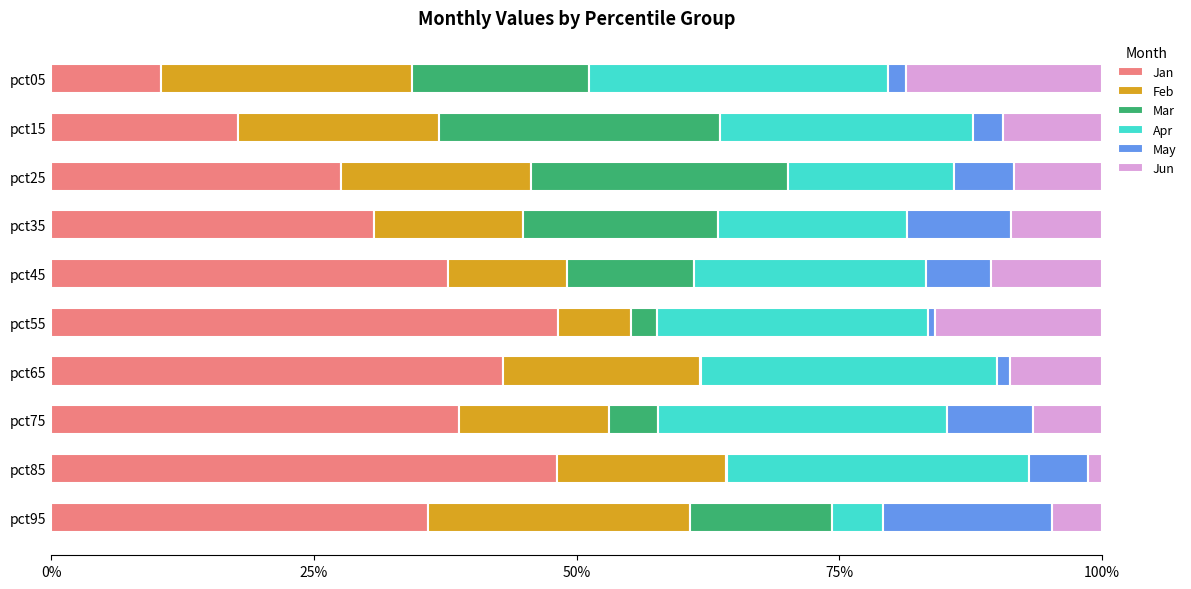

What are all the series names shown in the legend?

Jan, Feb, Mar, Apr, May, Jun